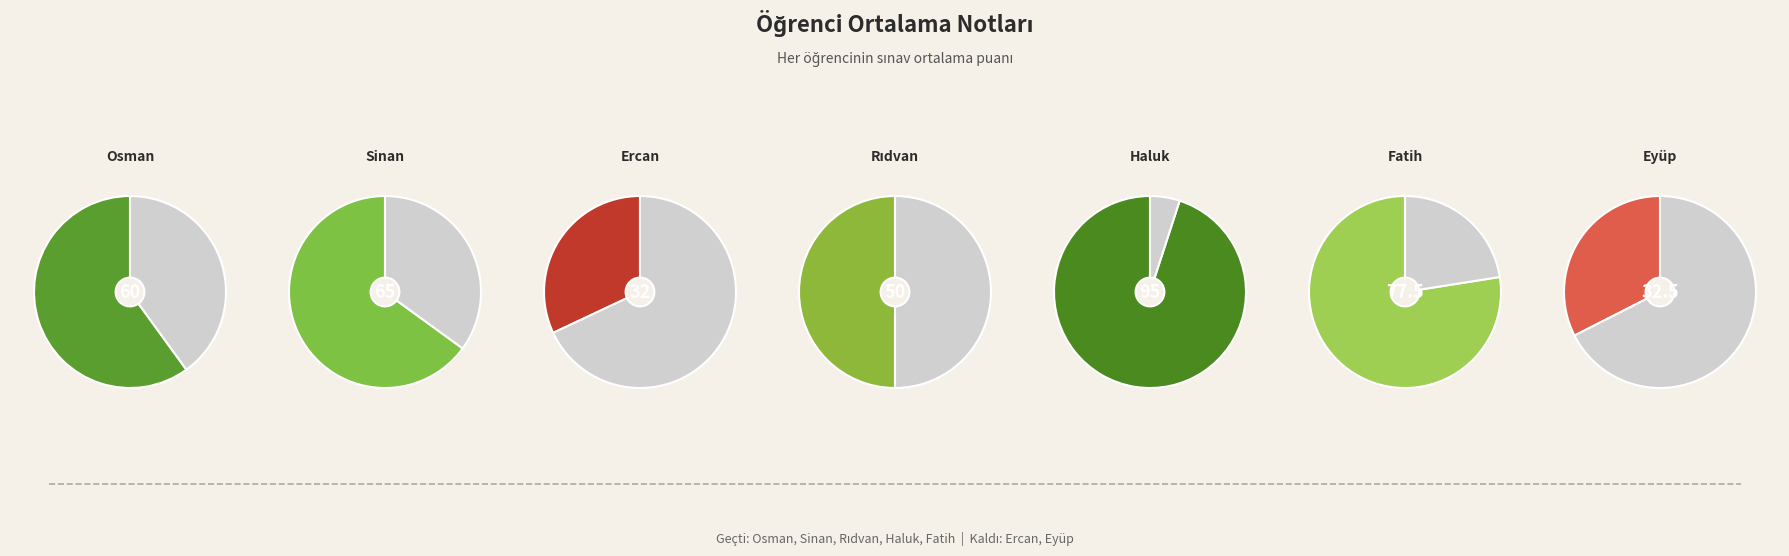

What is the largest slice in the pie chart?

Haluk